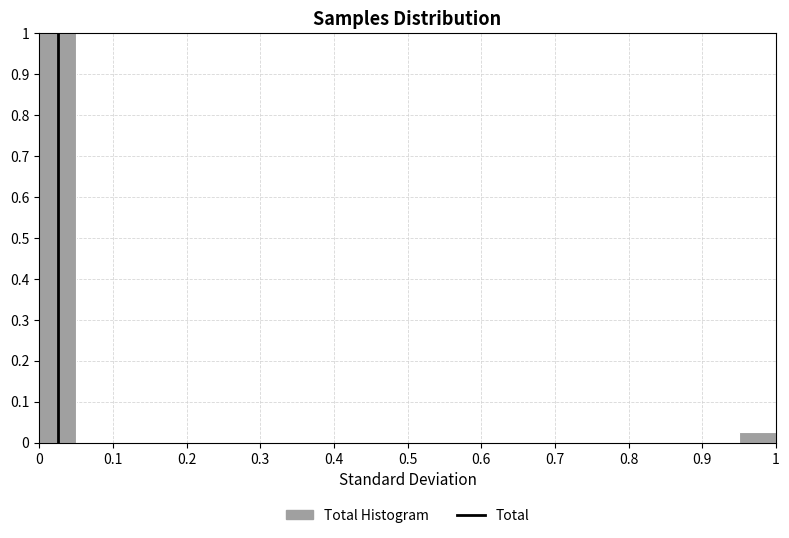

Over which range of the x-axis is the bar tallest?

0.00 to 0.05